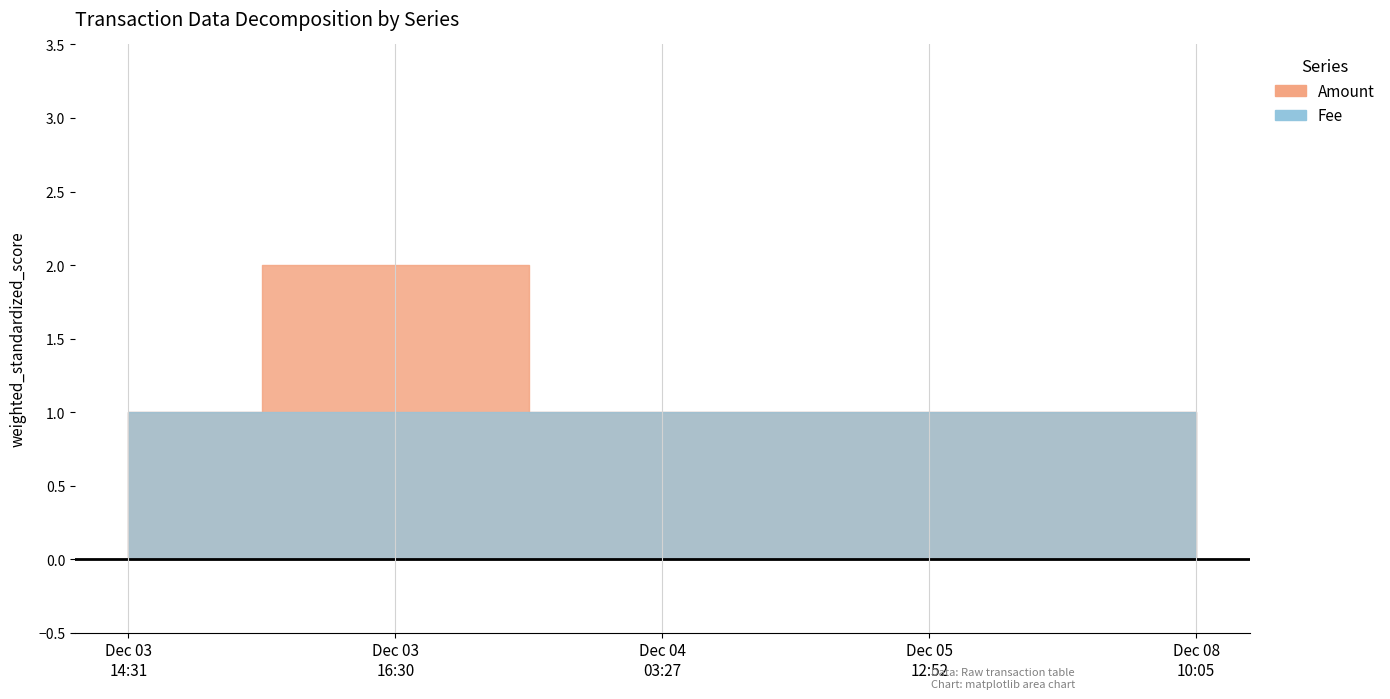

The value of Amount at 2017-12-04 03:27:16 is 0. True or false?

False